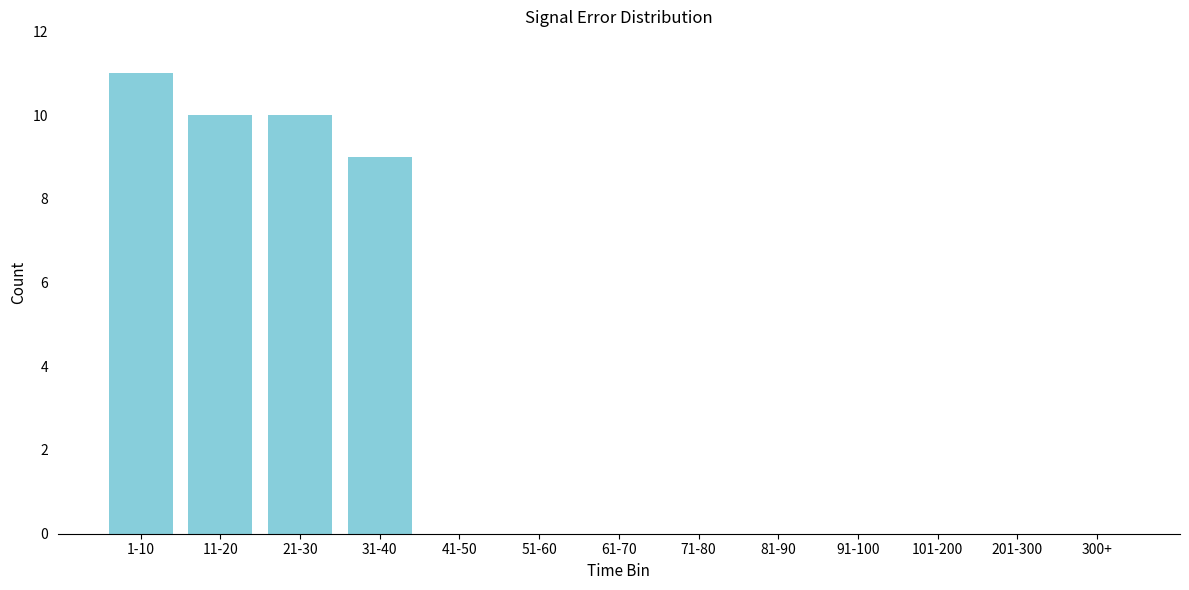

Reading left to right, list all the values displayed in this chart.

1-10=11	11-20=10	21-30=10	31-40=9	41-50=0	51-60=0	61-70=0	71-80=0	81-90=0	91-100=0	101-200=0	201-300=0	300+=0